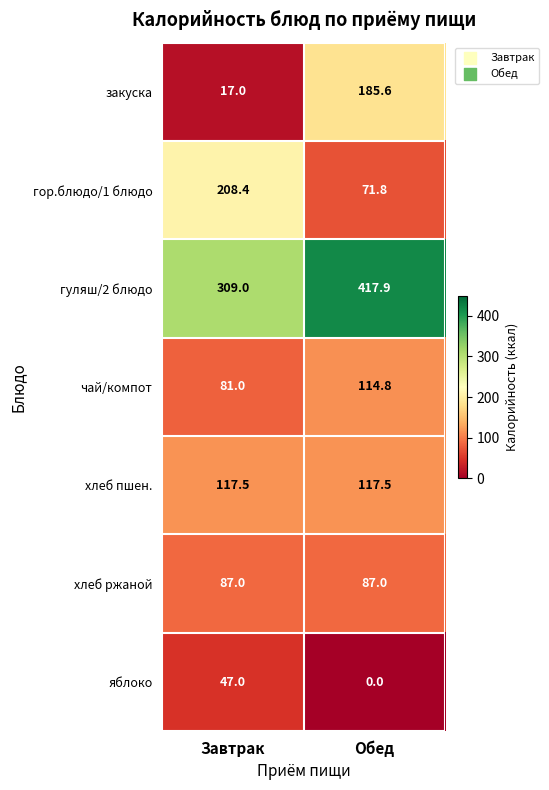

True or false: чай/компот has a value of 131.2 at Завтрак.

False